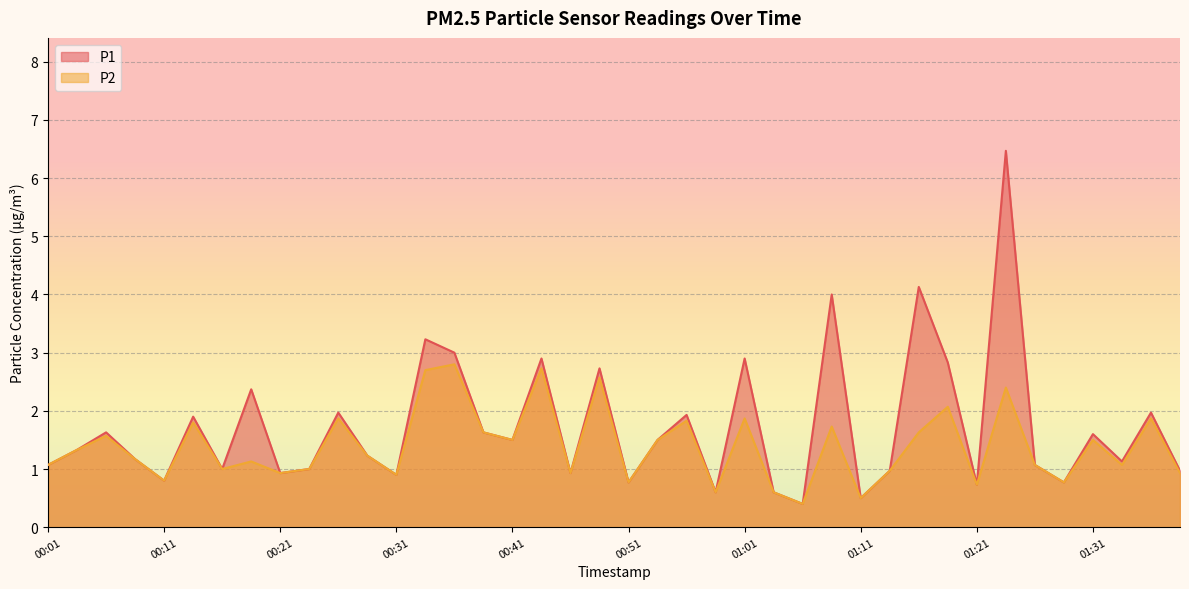

At which category does the chart reach its peak across all series?

01:23